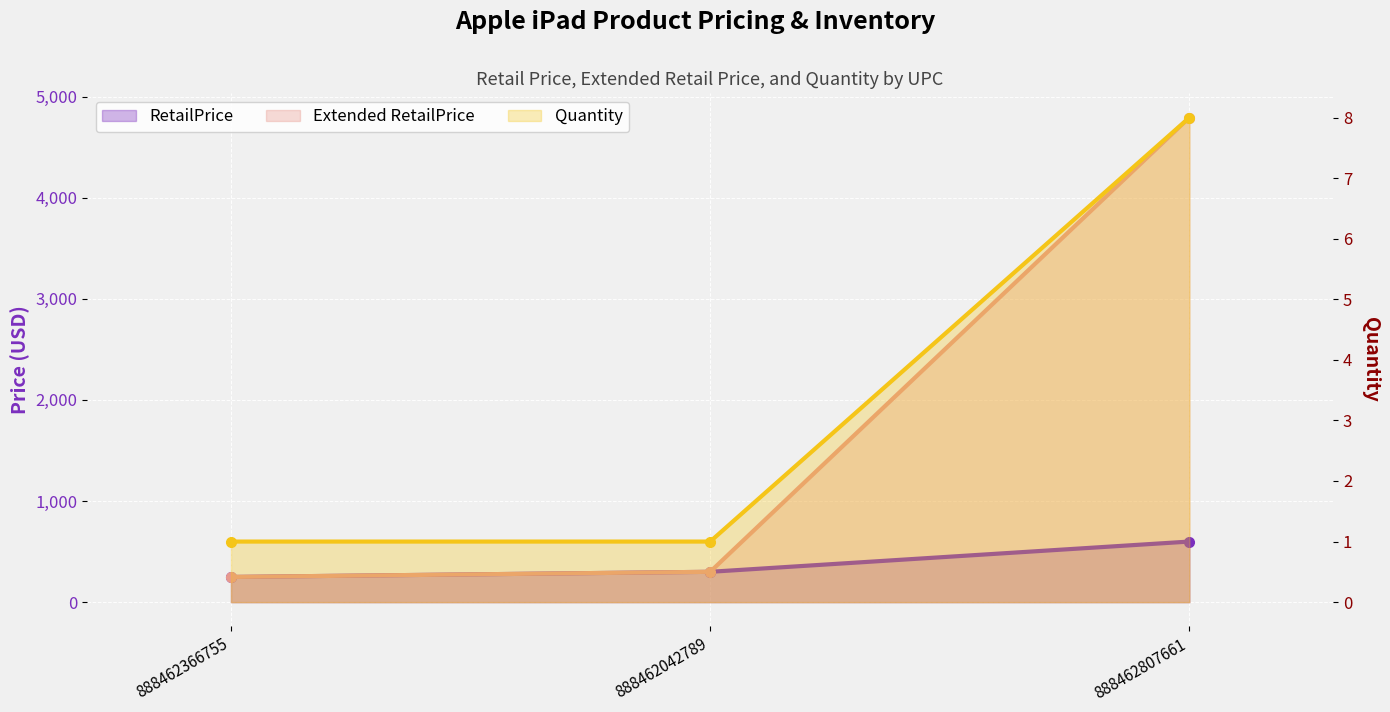

Is it true that RetailPrice equals 599.0 at 888462807661?

True